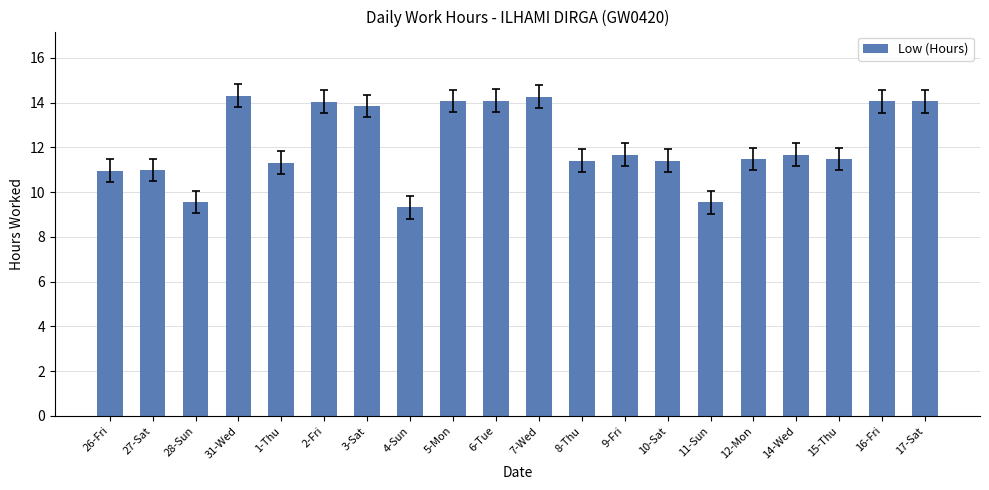

What is the change in value from 31-Wed to 8-Thu?

-2.9